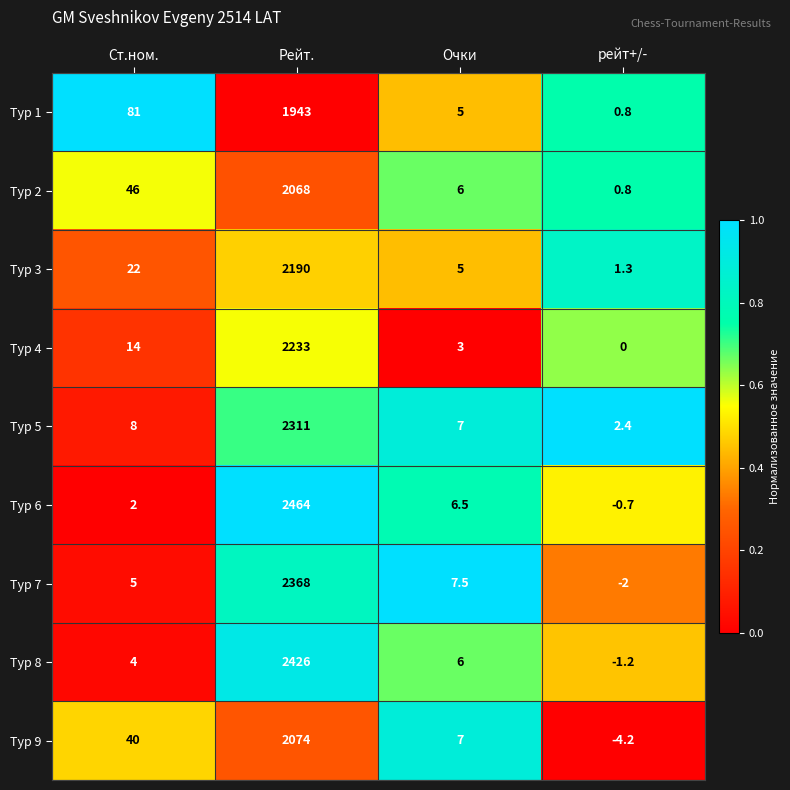

Which category has the highest value across all series?

Рейт.